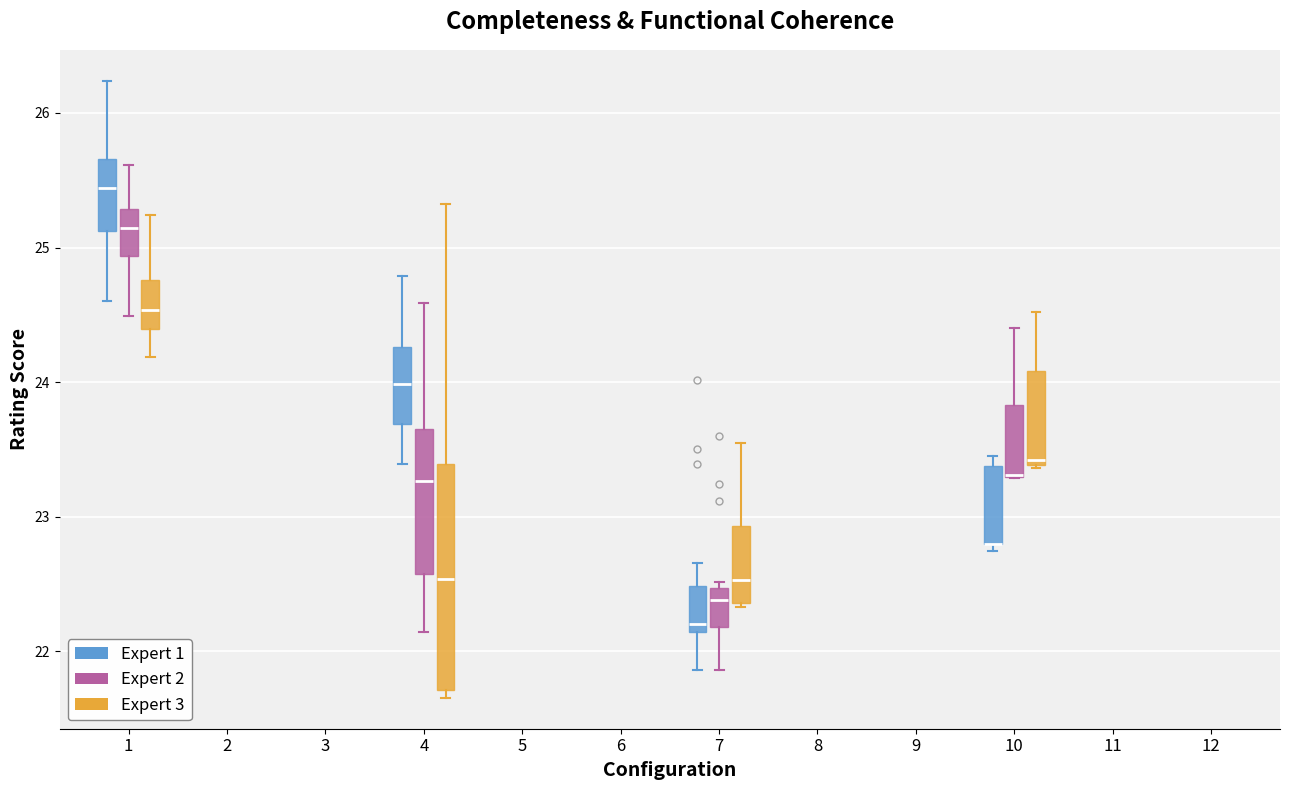

Reading left to right, read every box against the y-axis: the position of its median line, the range the box covers, and the ends of its whiskers. The values are not printed on the chart, so give them approximately, as read against the axis.

1 (Expert 1): median 25.4, box 25.1 to 25.7, whiskers 24.6 to 26.2
1 (Expert 2): median 25.1, box 24.9 to 25.3, whiskers 24.5 to 25.6
1 (Expert 3): median 24.5, box 24.4 to 24.8, whiskers 24.2 to 25.2
4 (Expert 1): median 24.0, box 23.7 to 24.3, whiskers 23.4 to 24.8
4 (Expert 2): median 23.3, box 22.6 to 23.7, whiskers 22.1 to 24.6
4 (Expert 3): median 22.5, box 21.7 to 23.4, whiskers 21.7 (just below the box's lower edge) to 25.3
7 (Expert 1): median 22.2, box 22.1 to 22.5, whiskers 21.9 to 22.7
7 (Expert 2): median 22.4, box 22.2 to 22.5, whiskers 21.9 to 22.5 (just above the box's upper edge)
7 (Expert 3): median 22.5, box 22.4 to 22.9, whiskers 22.3 to 23.5
10 (Expert 1): median 22.8 (drawn on the box's lower edge), box 22.8 to 23.4, whiskers 22.7 to 23.4 (just above the box's upper edge)
10 (Expert 2): median 23.3 (drawn on the box's lower edge), box 23.3 to 23.8, whiskers 23.3 to 24.4
10 (Expert 3): median 23.4 (just above the box's lower edge), box 23.4 to 24.1, whiskers 23.4 to 24.5